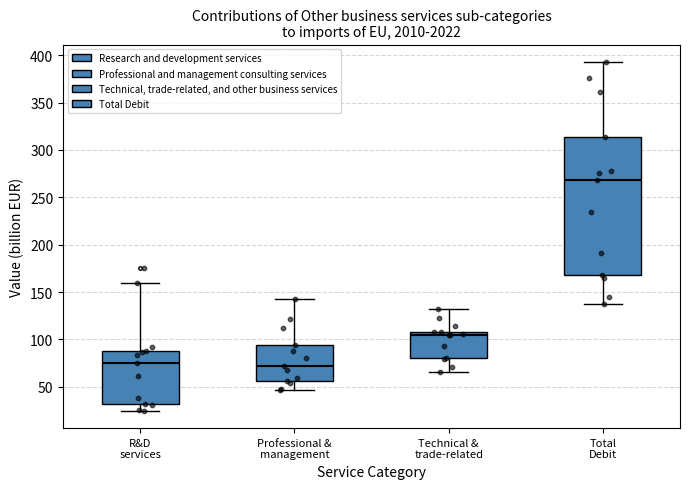

Reading left to right, transcribe this box plot: for each box, give where its median line is, the range the box spans, and where its two whiskers end, as read against the y-axis. The values are not printed on the chart, so give them approximately, as read against the axis.

R&D services: median 75, box 30 to 90, whiskers 25 to 160
Professional & management: median 70, box 55 to 95, whiskers 45 to 140
Technical & trade-related: median 105, box 80 to 110, whiskers 65 to 130
Total Debit: median 270, box 170 to 315, whiskers 135 to 395